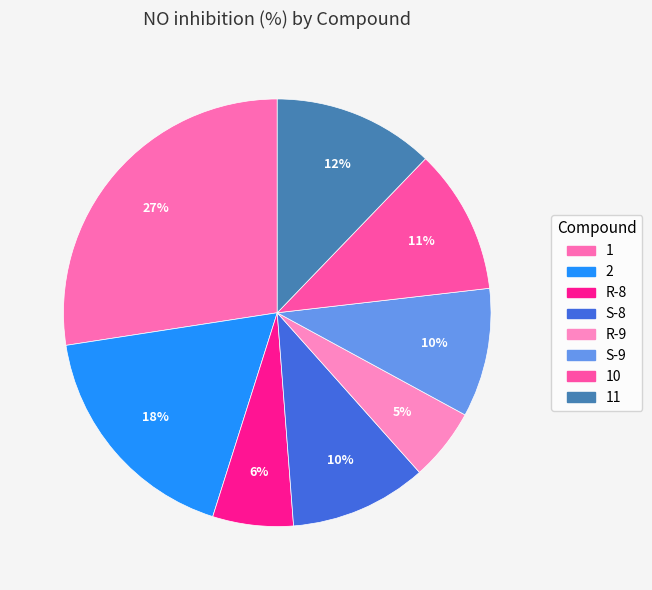

What is the change in value from S-8 to 10?

+1